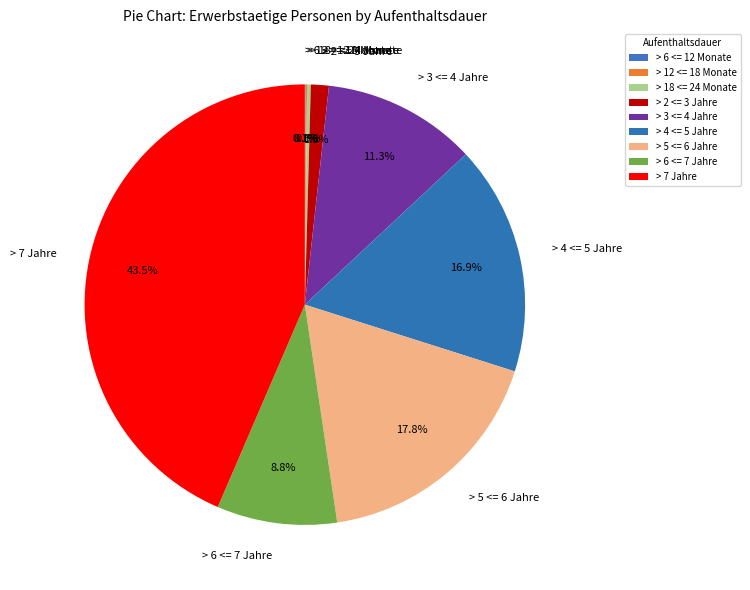

Is there any slice that represents more than half of the pie?

No